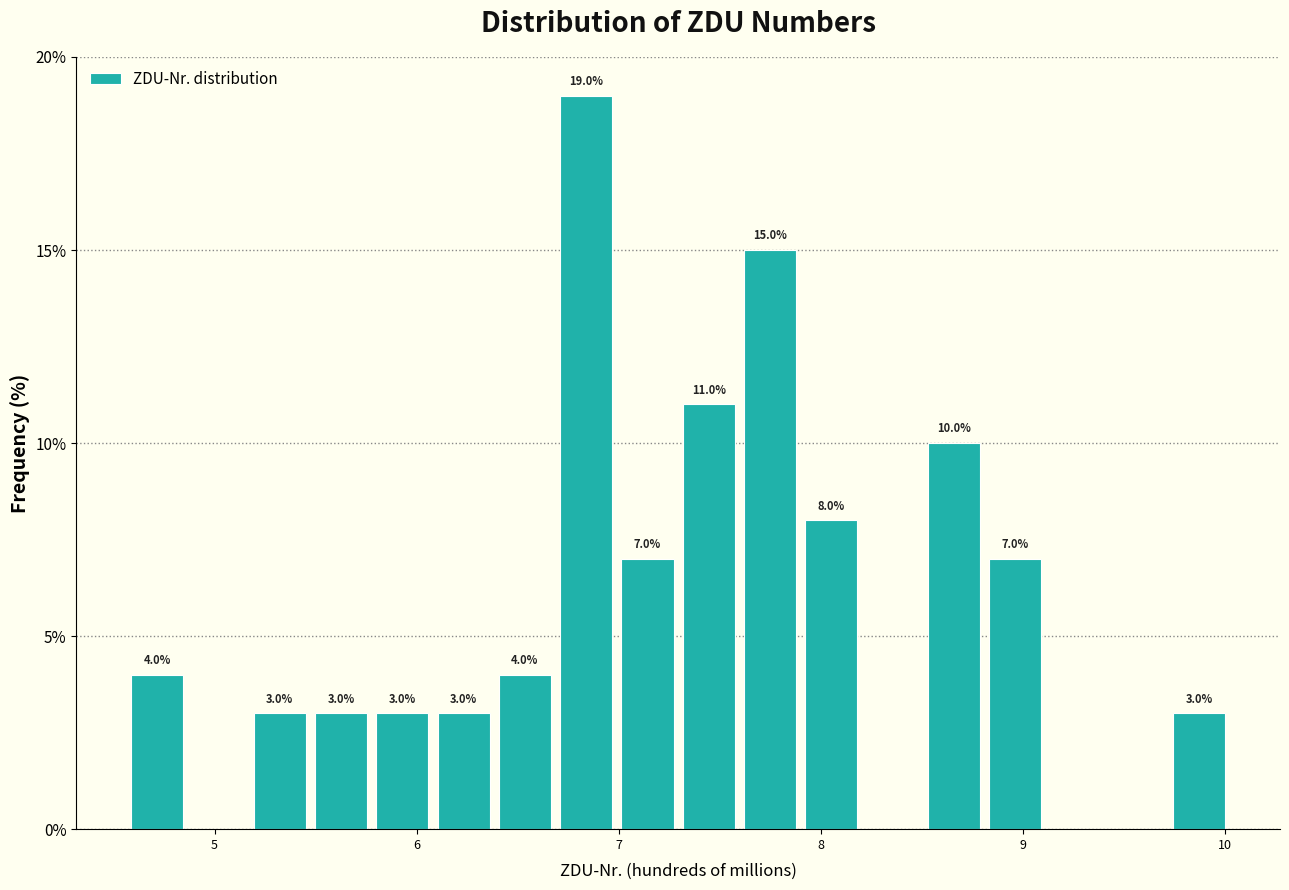

Read against the x-axis, roughly where is the centre of the tallest bar?

6.8